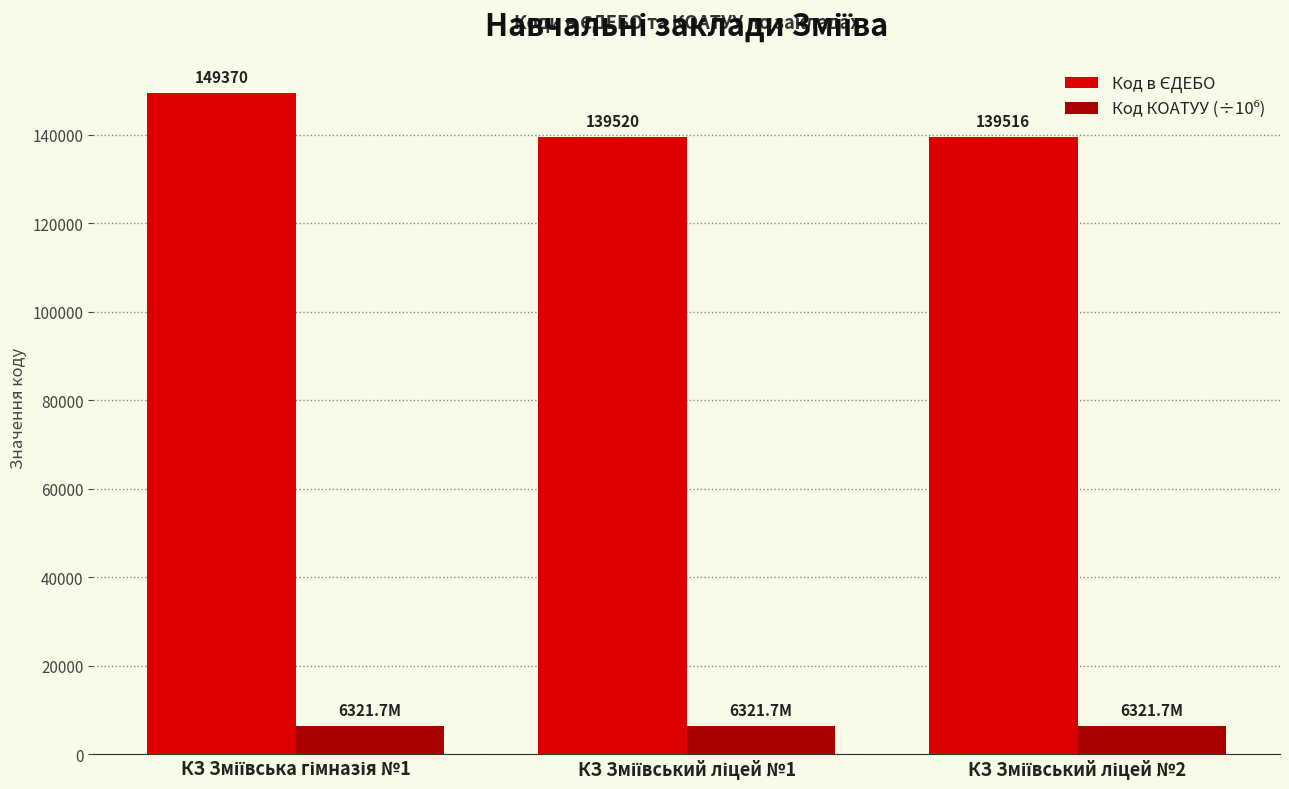

At how many categories does at least one series exceed 23923?

3